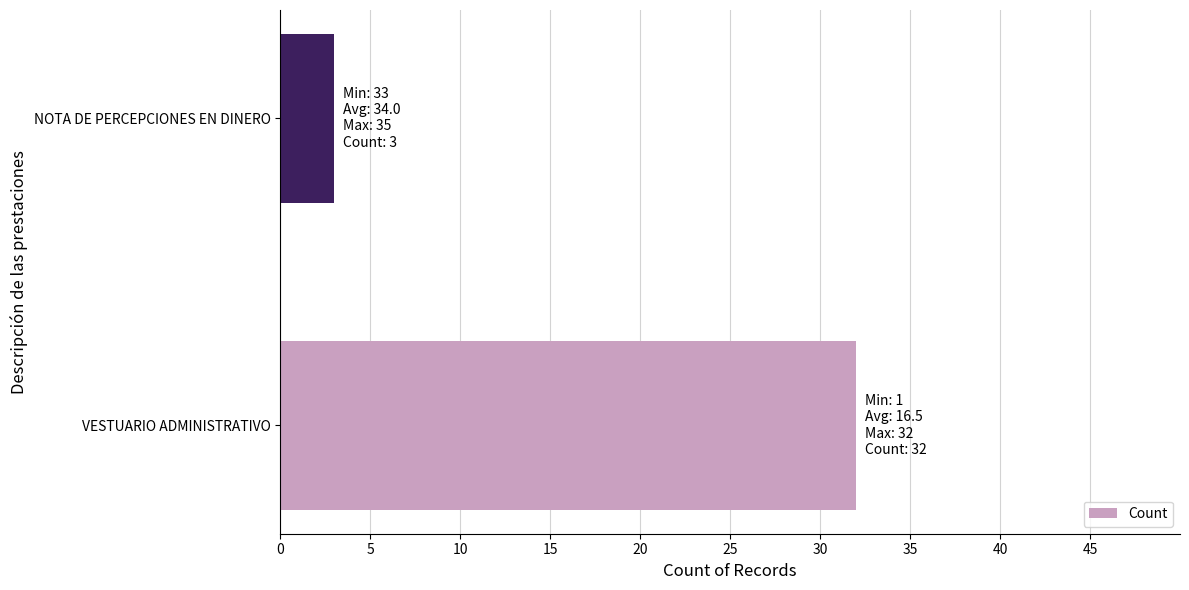

Rank the categories by value from highest to lowest.

VESTUARIO ADMINISTRATIVO, NOTA DE PERCEPCIONES EN DINERO